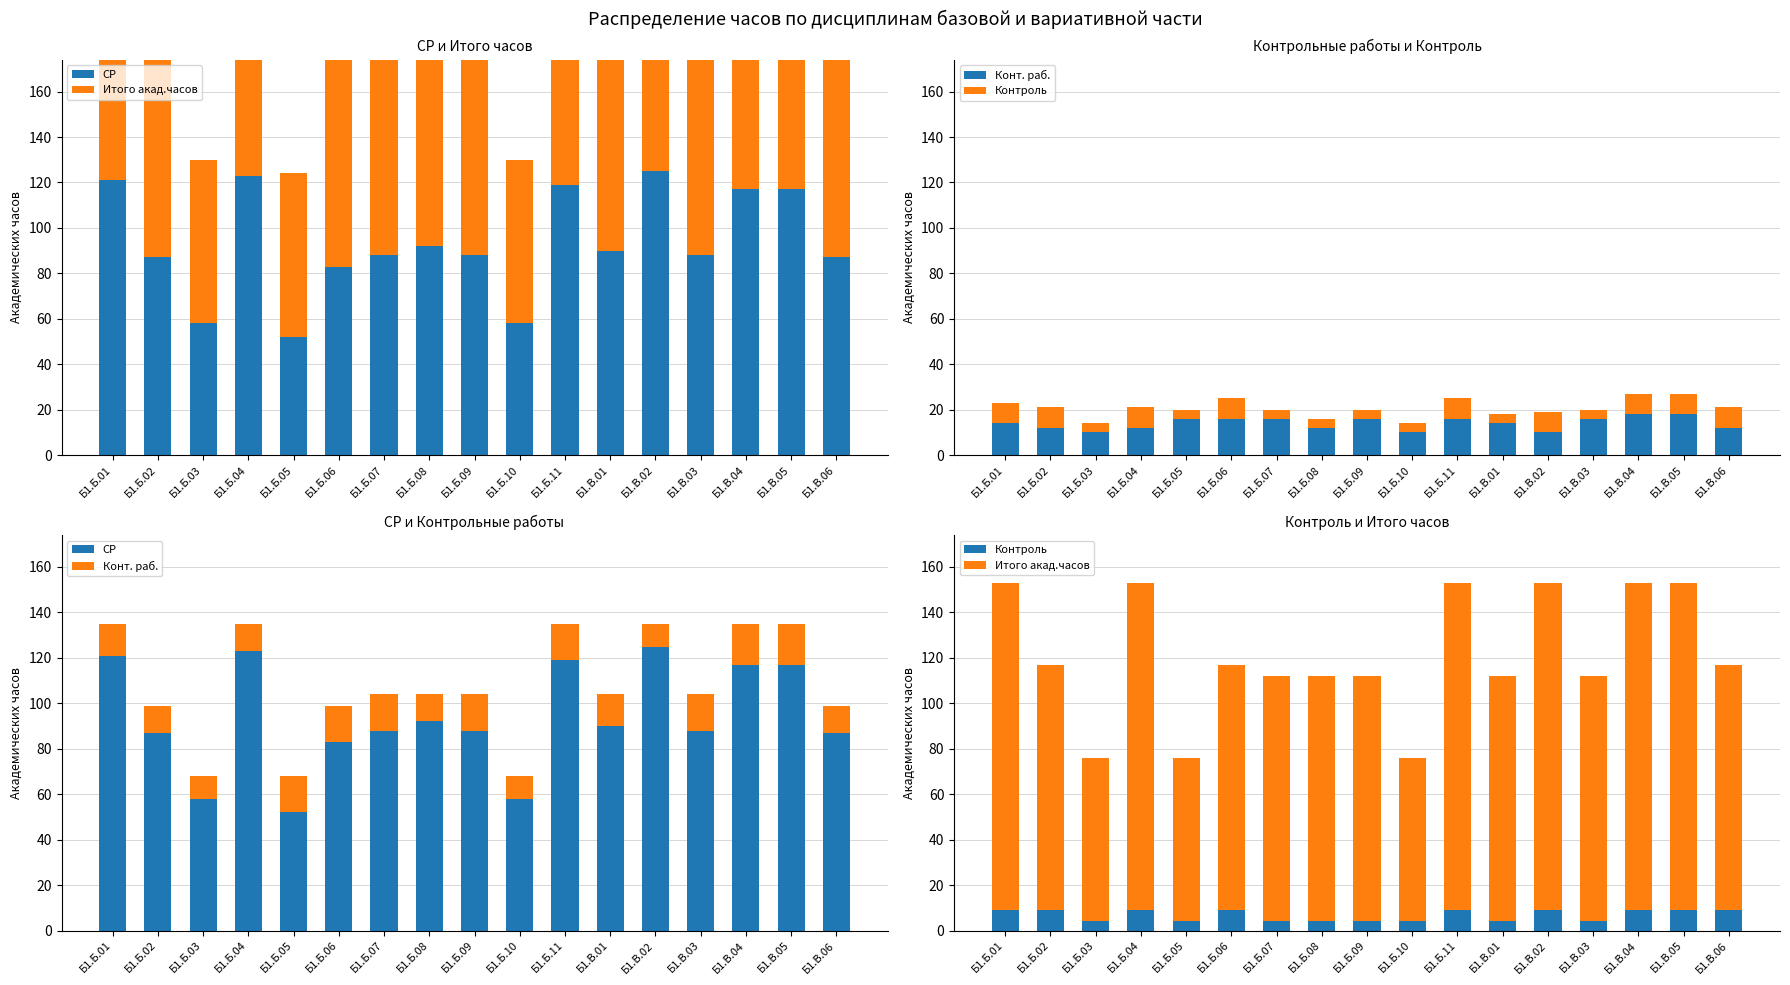

Which series has the largest total across all categories?

Итого акад.часов